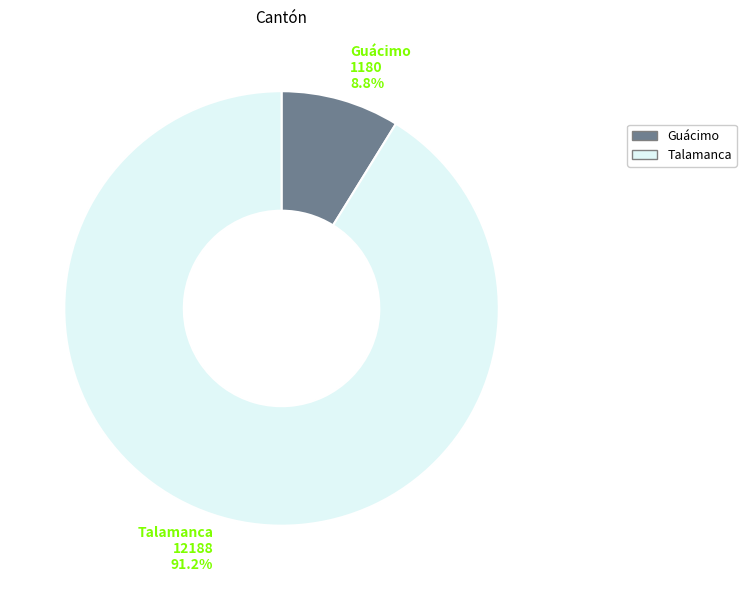

To the nearest percent, what percentage of the pie is Talamanca?

91%